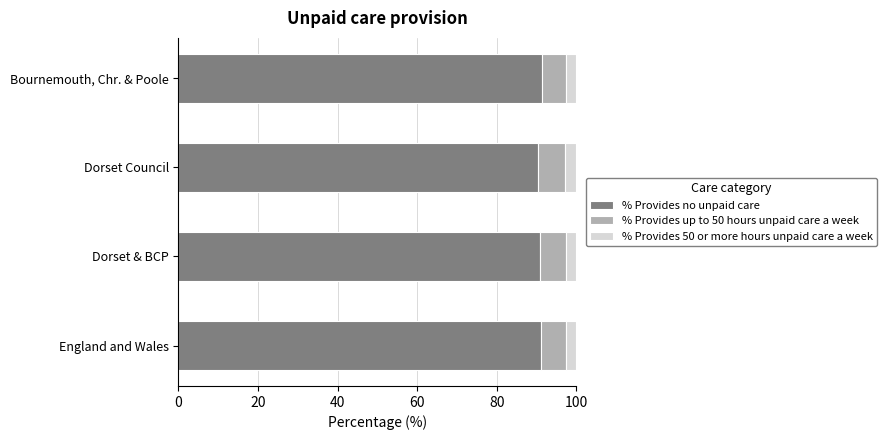

Is it true that % Provides no unpaid care equals 62.6 at Dorset & BCP?

False